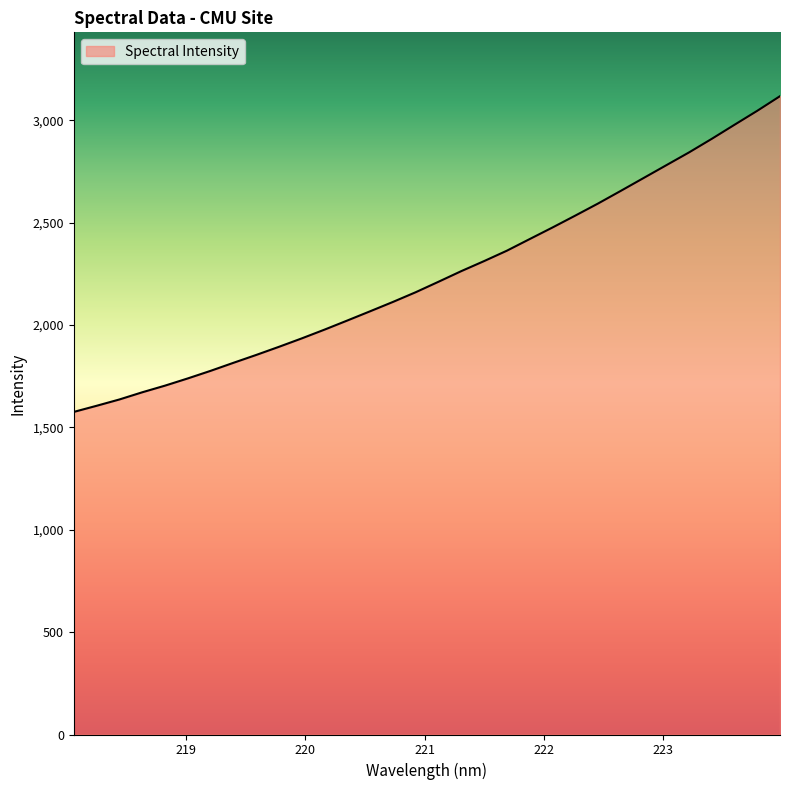

What is the minimum value shown in the chart?

1575.6